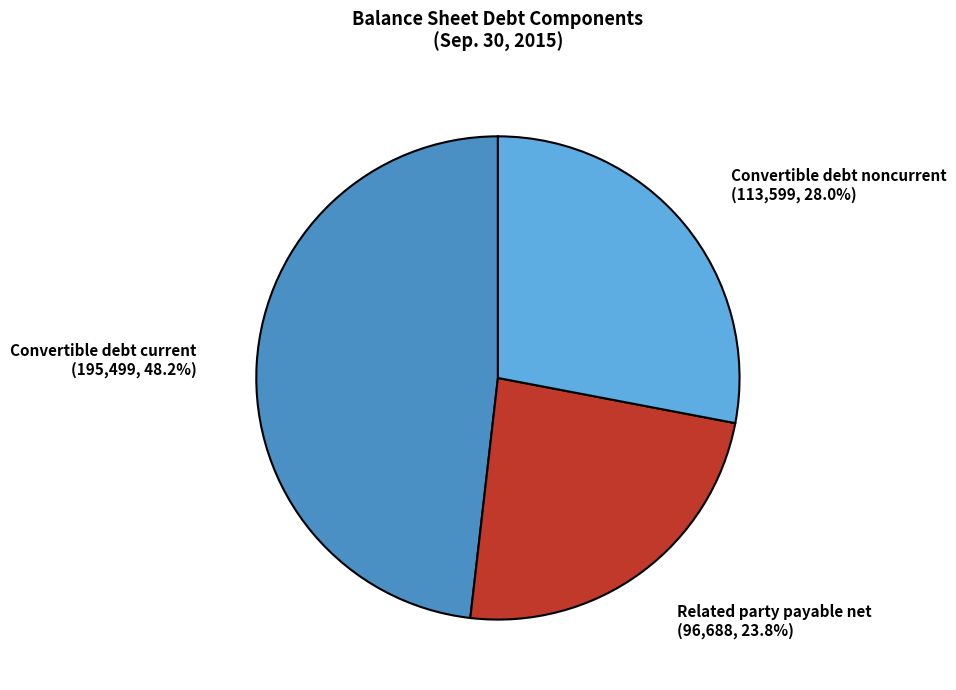

Approximately how many times larger is the value at Convertible debt current compared to Related party payable net?

2.0